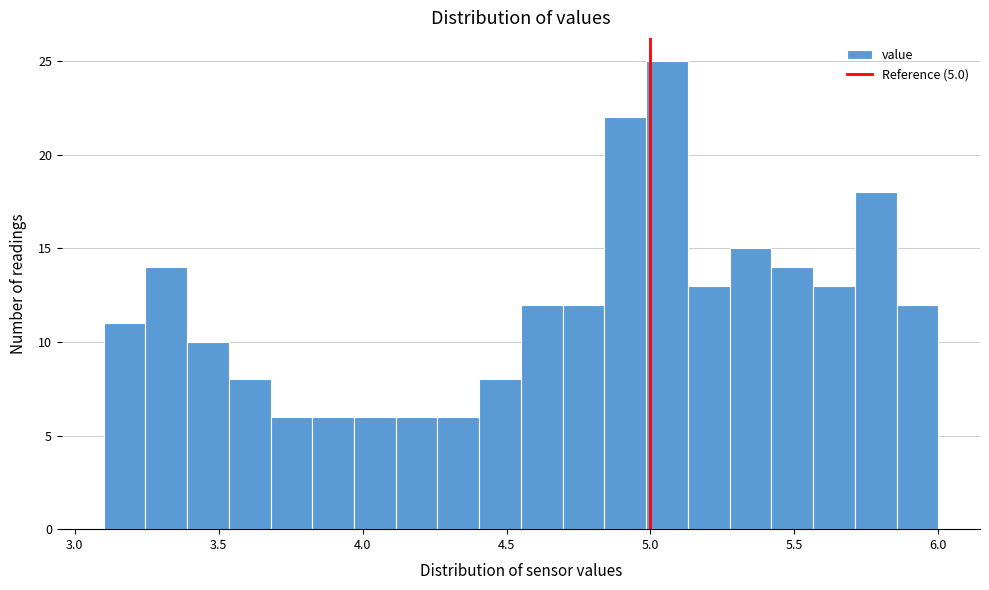

Read against the x-axis, roughly where is the centre of the tallest bar?

5.05